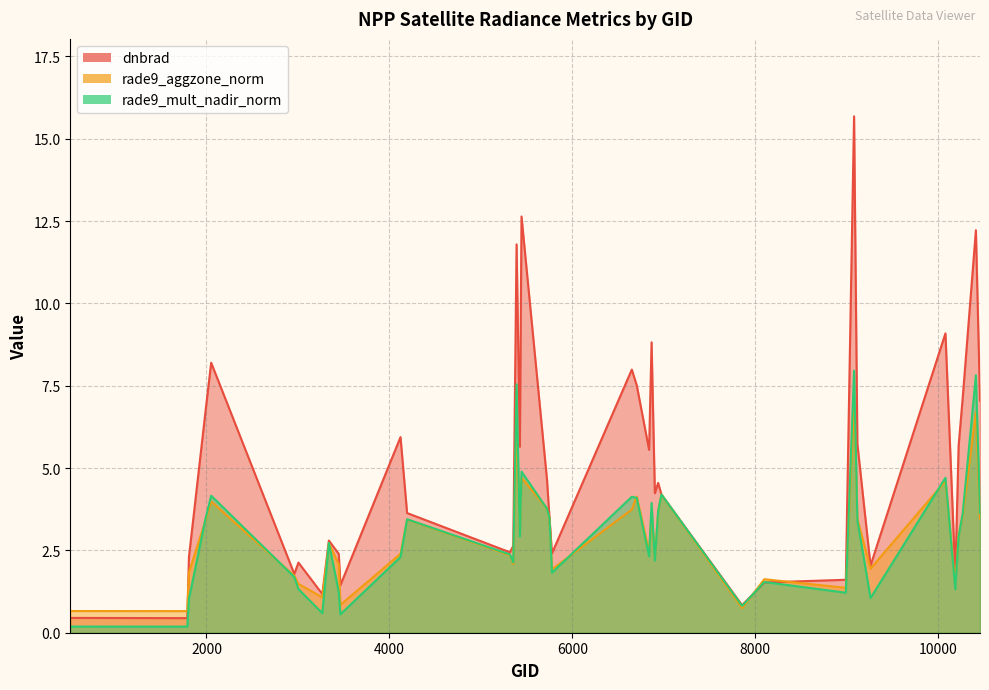

Which series has the widest spread of values?

dnbrad